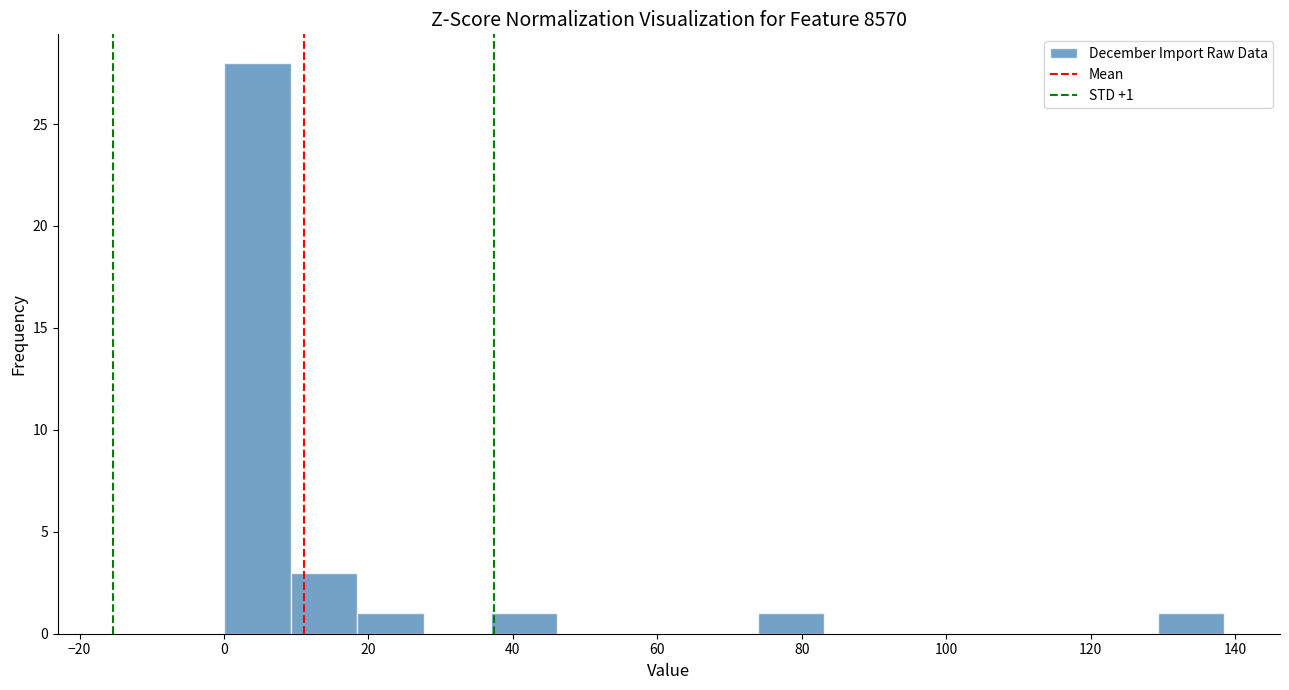

Over which range of the x-axis is the bar tallest?

0 to 10